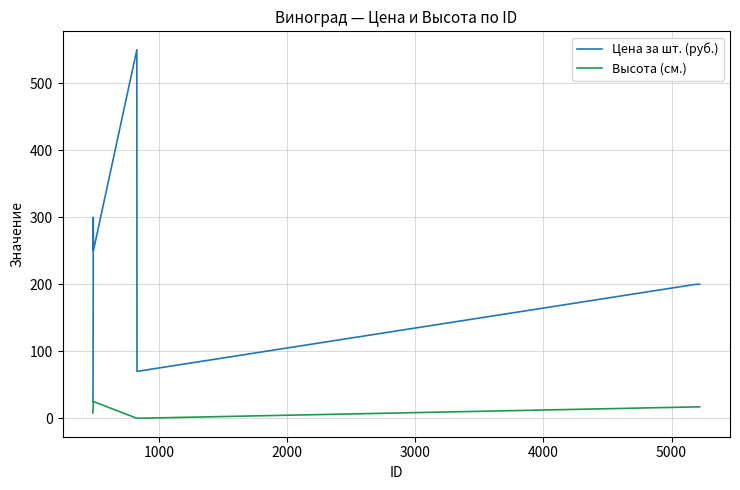

Which series has the largest total across all categories?

Цена за шт. (руб.)